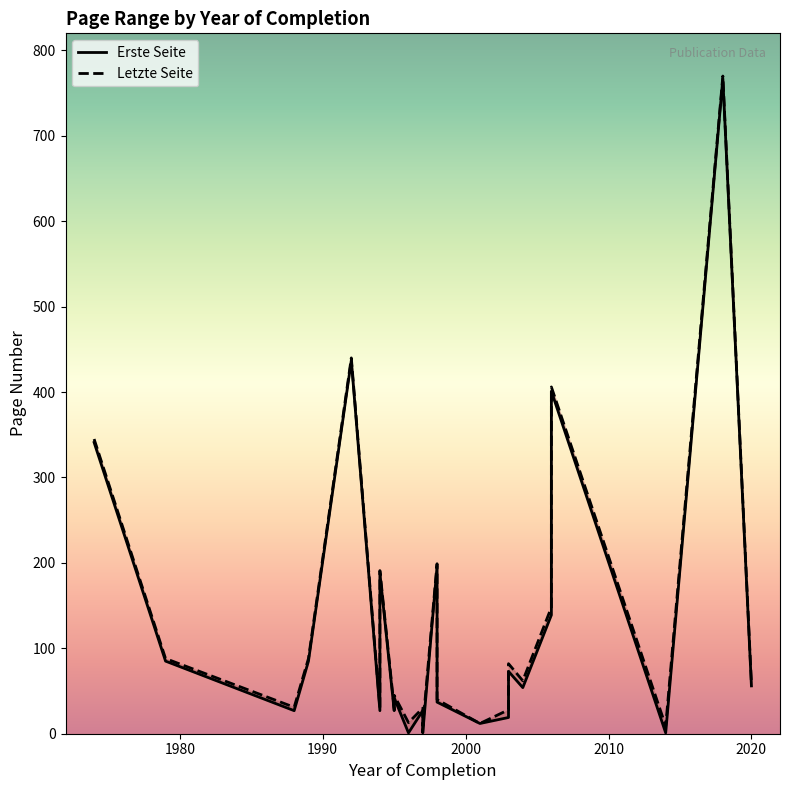

The value of Erste Seite at 2006 is 596. True or false?

False